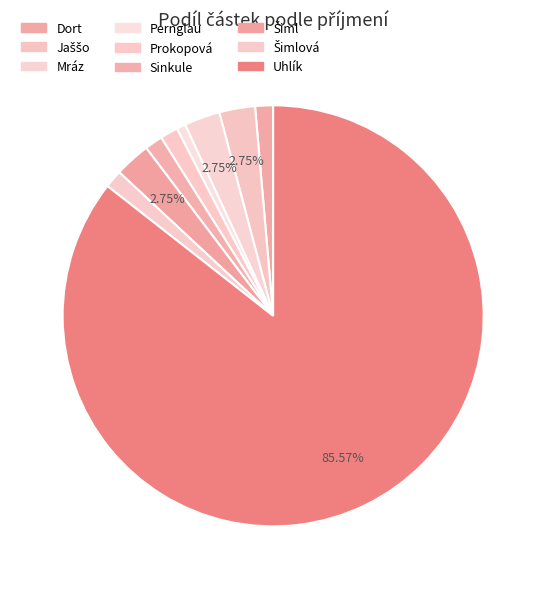

Which slice is the smallest?

Pernglau